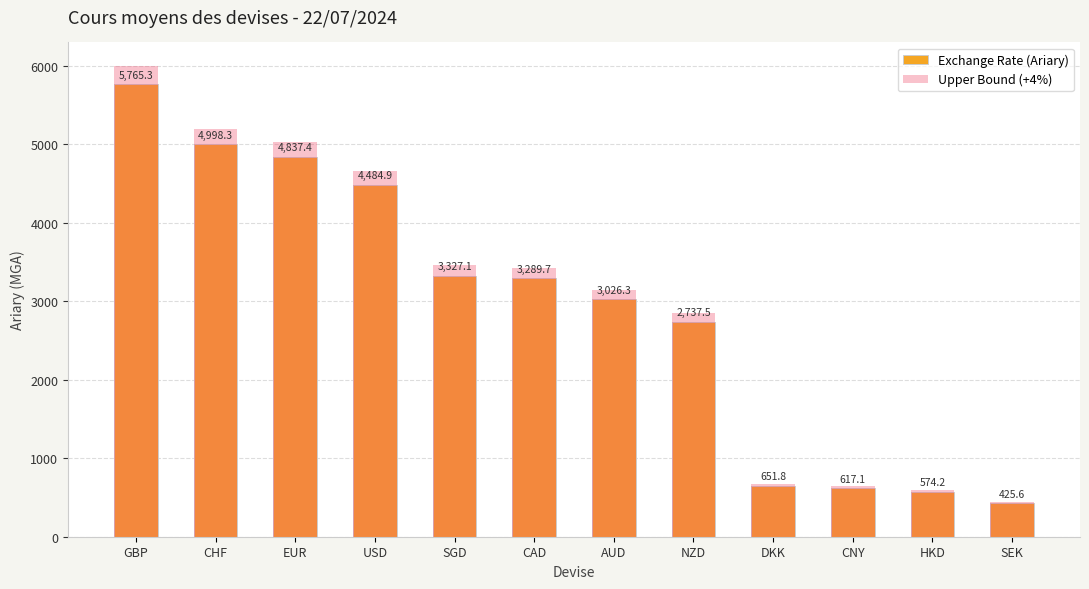

What is the label of the 6th bar from the right?

AUD